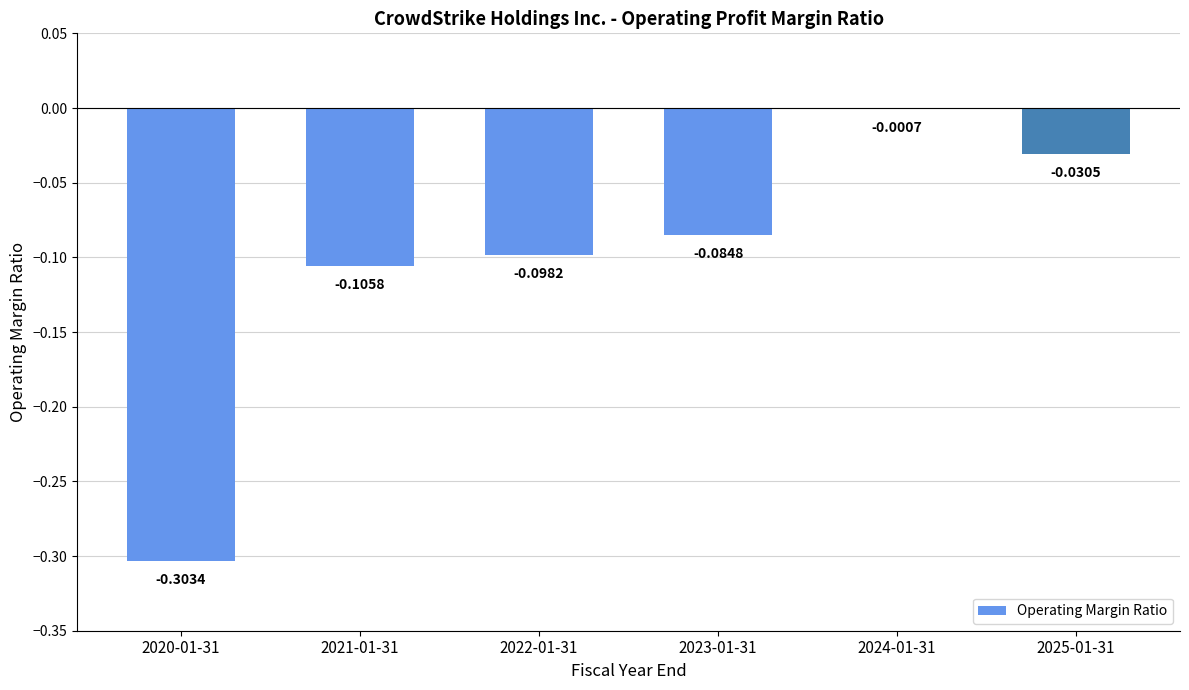

Between 2020-01-31 and 2025-01-31, which is larger?

2025-01-31